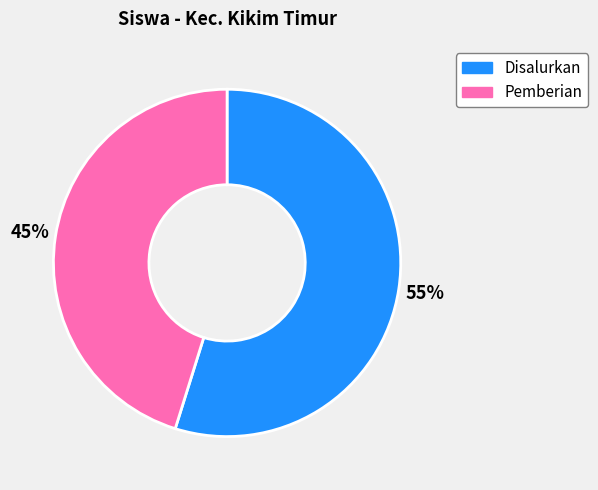

How many slices are in this pie chart?

2